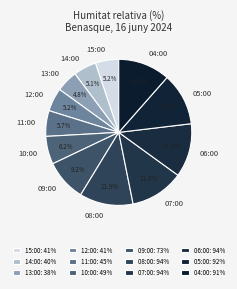

Is there any slice that represents more than half of the pie?

No